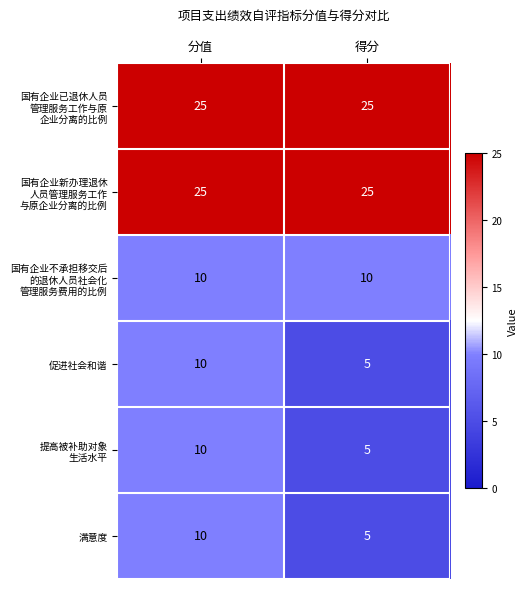

Read the 满意度 value at 得分.

5